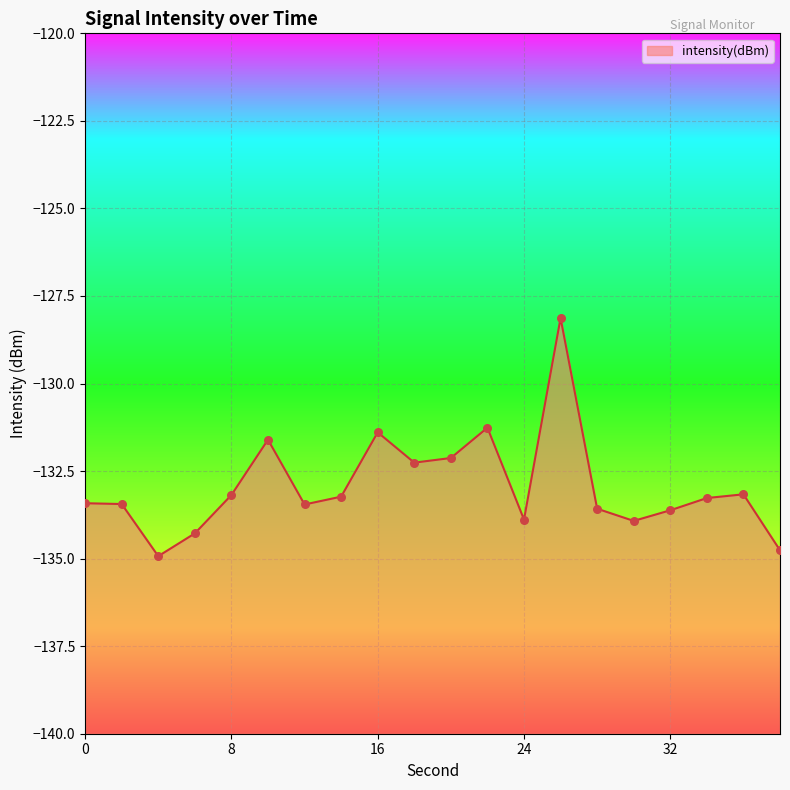

Which has a higher value, 38 or 10?

10